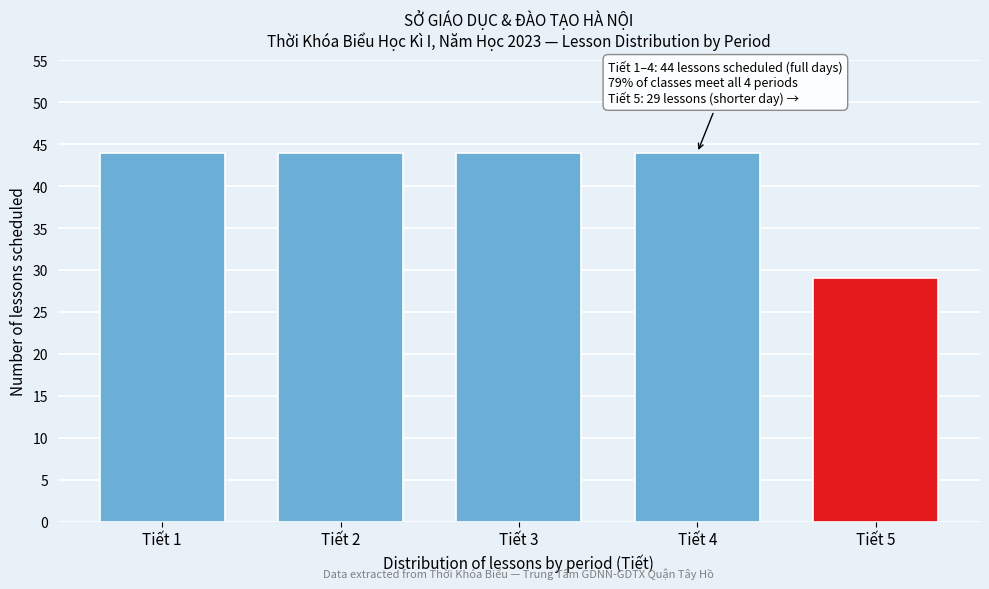

Reading left to right, transcribe all the data shown in this chart.

Tiết 1=44	Tiết 2=44	Tiết 3=44	Tiết 4=44	Tiết 5=29